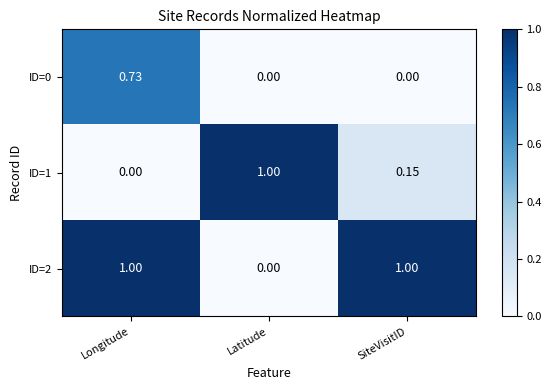

At which category is the sum across all series the highest?

Longitude